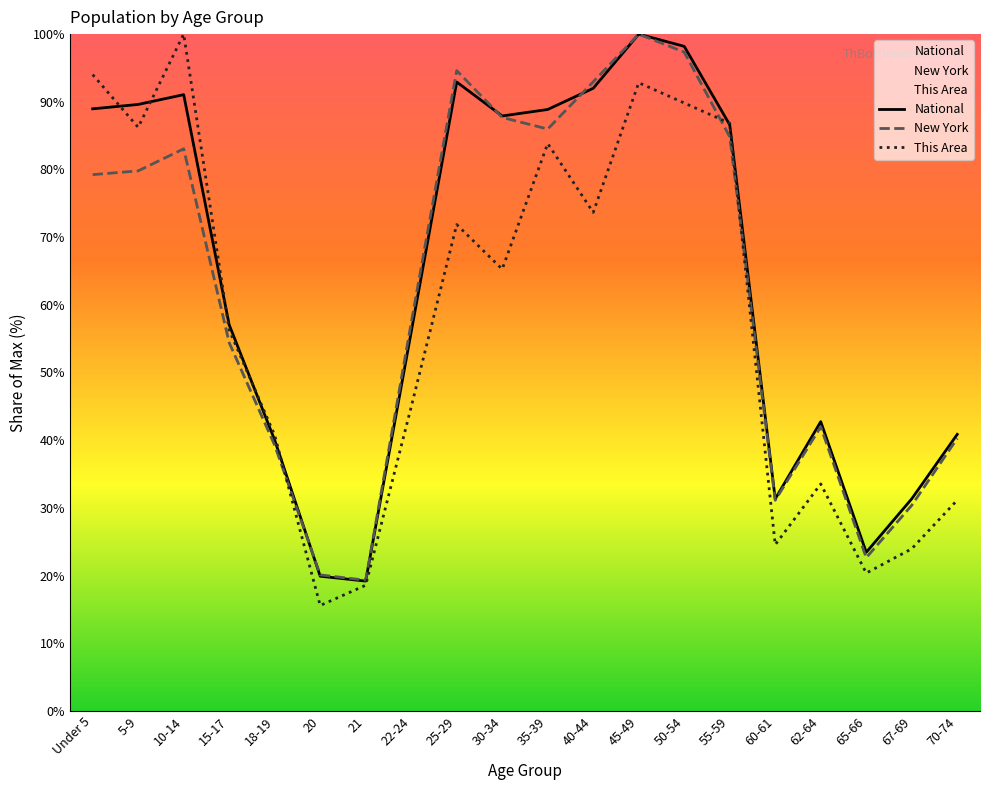

Reading left to right, what are all the values shown in this chart?

This Area: Under 5=94.0	5-9=86.2	10-14=100.0	15-17=56.3	18-19=40.7	20=15.6	21=18.6	22-24=44.9	25-29=71.9	30-34=65.3	35-39=83.8	40-44=73.7	45-49=92.8	50-54=89.8	55-59=86.8	60-61=24.6	62-64=33.5	65-66=20.4	67-69=24.0	70-74=31.1
New York: Under 5=79.2	5-9=79.8	10-14=83.0	15-17=54.4	18-19=39.3	20=20.1	21=19.3	22-24=57.3	25-29=94.6	30-34=87.7	35-39=86.0	40-44=92.9	45-49=100.0	50-54=97.3	55-59=84.8	60-61=31.1	62-64=42.0	65-66=22.6	67-69=30.4	70-74=40.3
National: Under 5=89.0	5-9=89.6	10-14=91.1	15-17=57.0	18-19=40.0	20=19.9	21=19.2	22-24=56.0	25-29=92.9	30-34=87.9	35-39=88.9	40-44=92.0	45-49=100.0	50-54=98.2	55-59=86.6	60-61=31.3	62-64=42.7	65-66=23.4	67-69=31.3	70-74=40.9